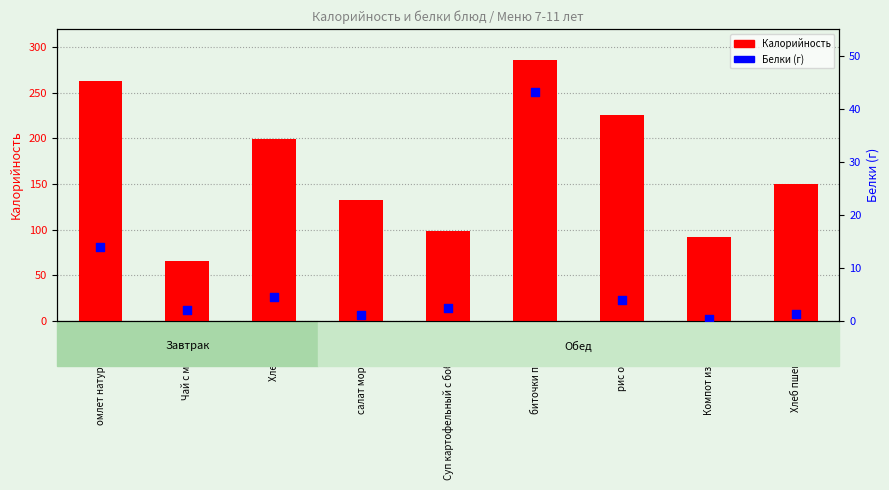

Is the value of Белки (г) at омлет натуральный greater than the value of Калорийность at Хлеб пшен?

No